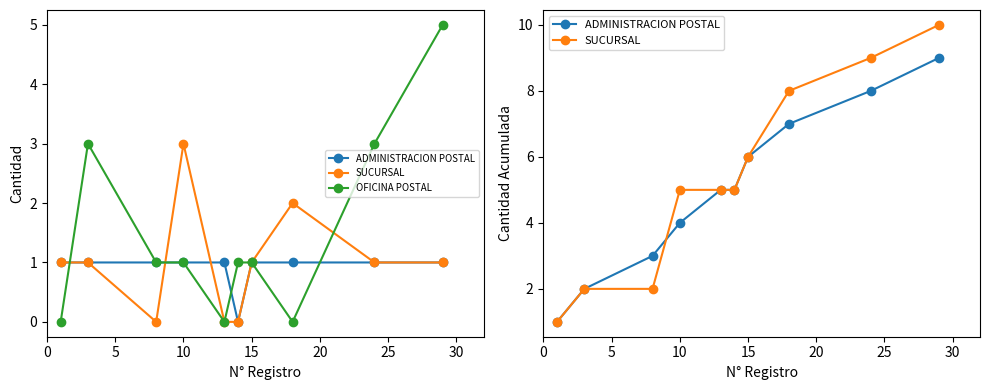

What is the sum of all SUCURSAL values?

53